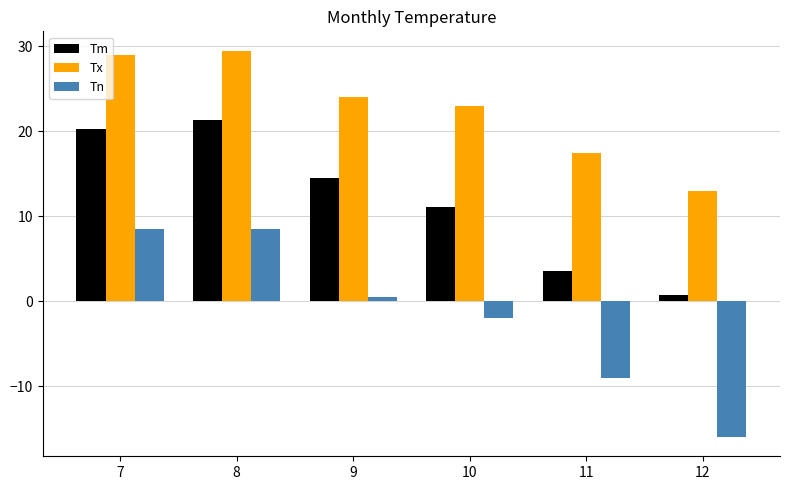

What is the smallest value displayed?

-16.0